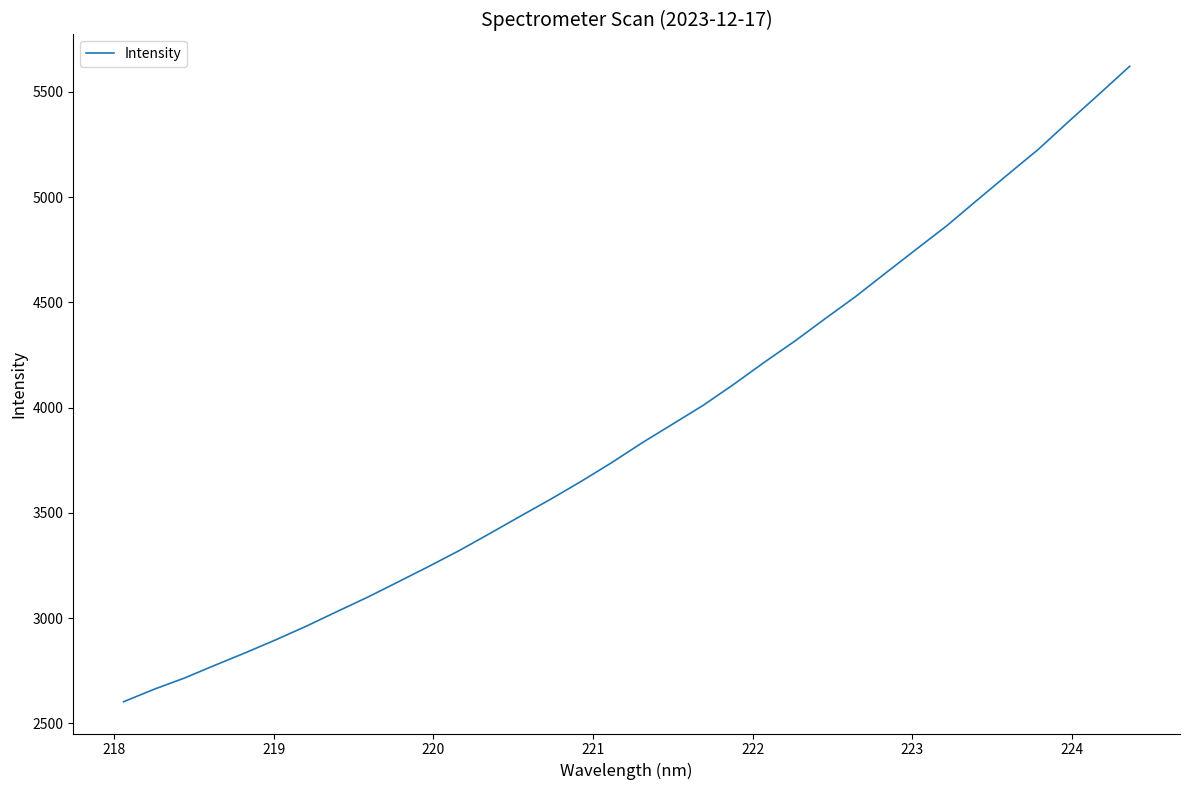

What is the difference between the maximum and minimum values?

3018.8